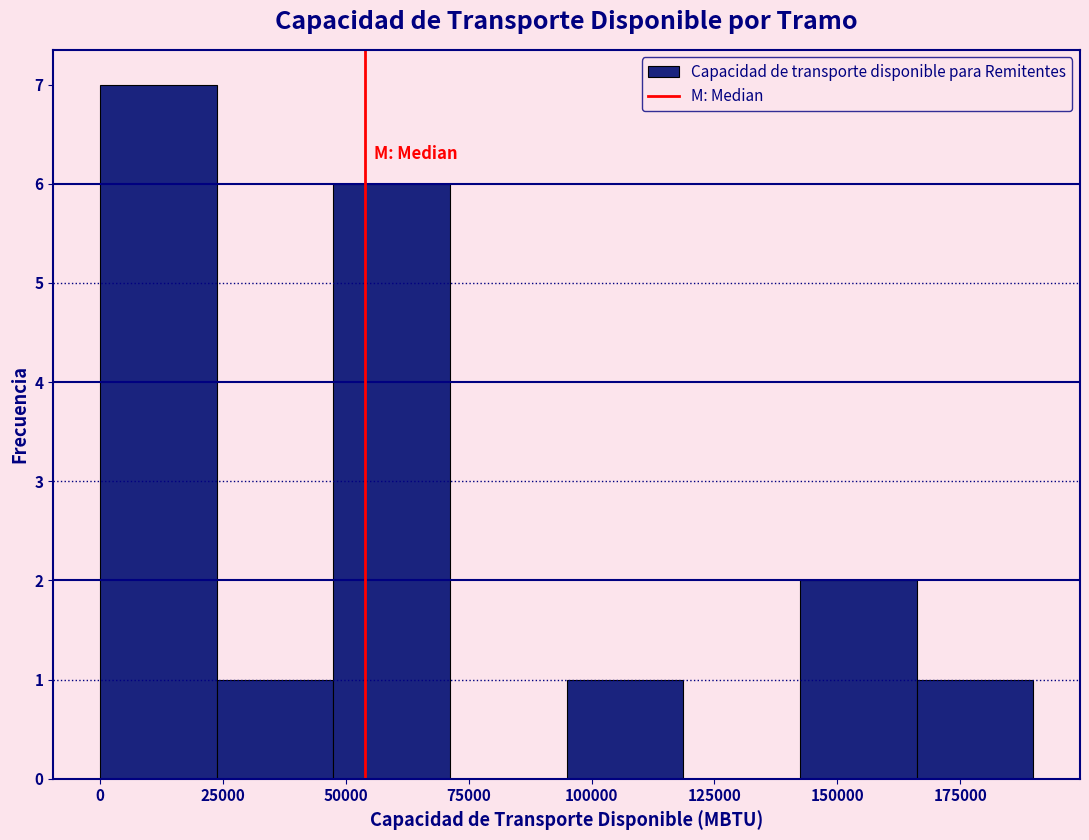

Which range on the x-axis has the tallest bar?

0 to 25000